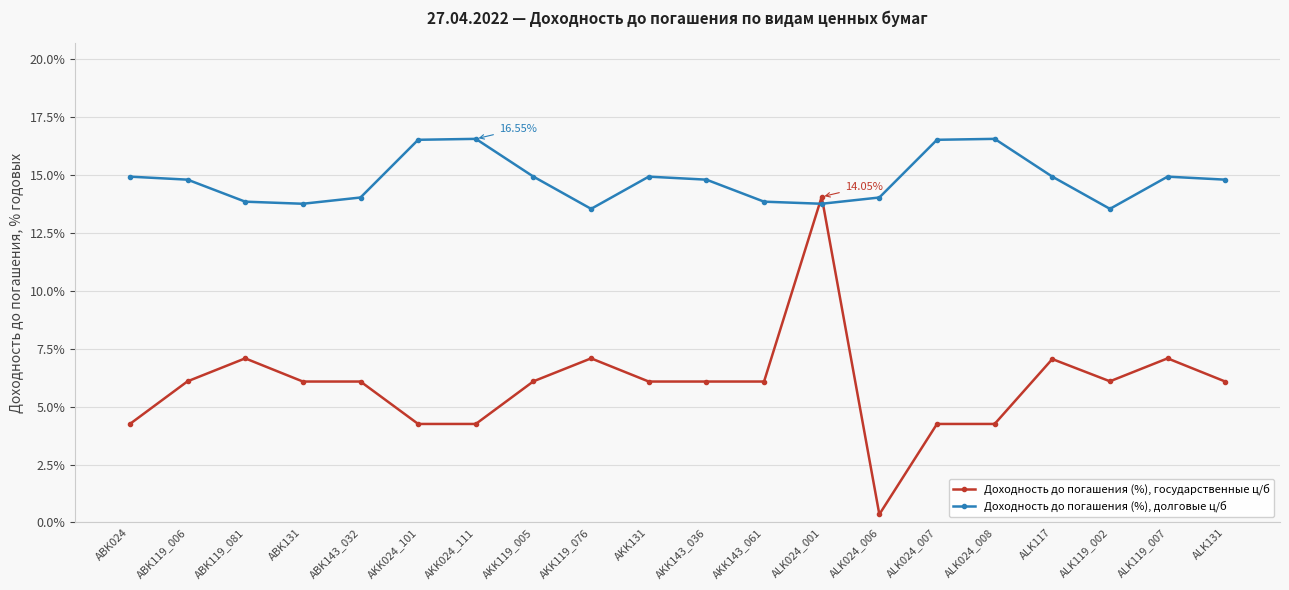

What is the total value across all series at ABK024?

19.2